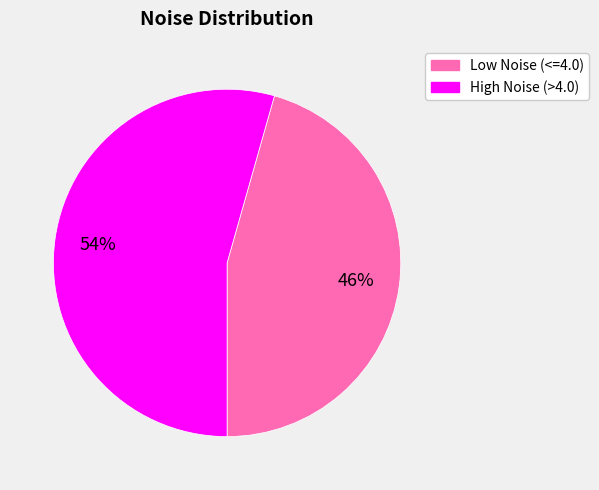

How many slices are in this pie chart?

2